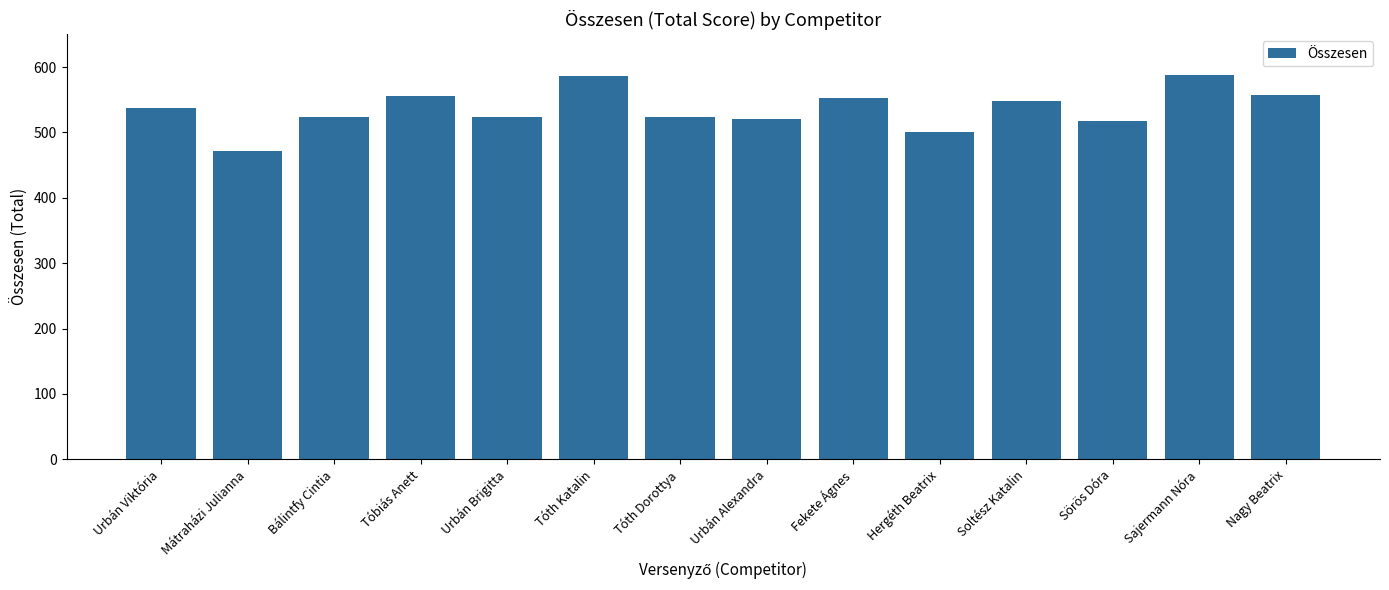

Is it true that the value at Hergéth Beatrix is 500?

True